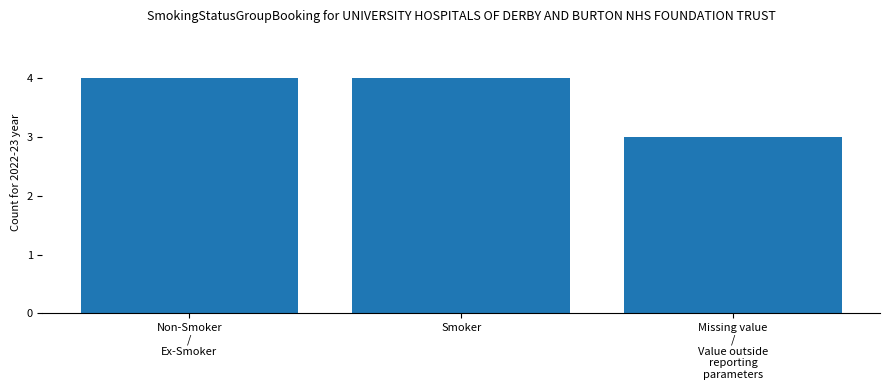

What is the average value?

4